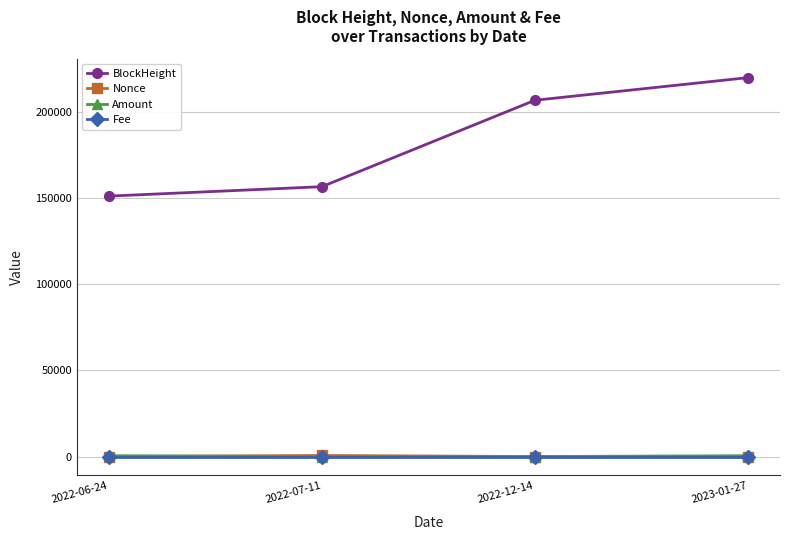

The value of BlockHeight at 2023-01-27 is 219874.0. True or false?

True